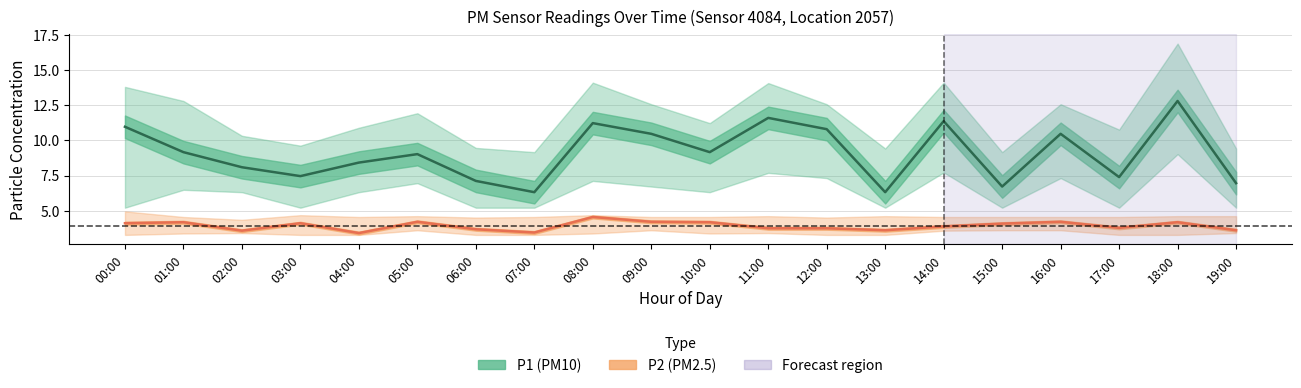

What is the minimum value shown in the chart?

3.3